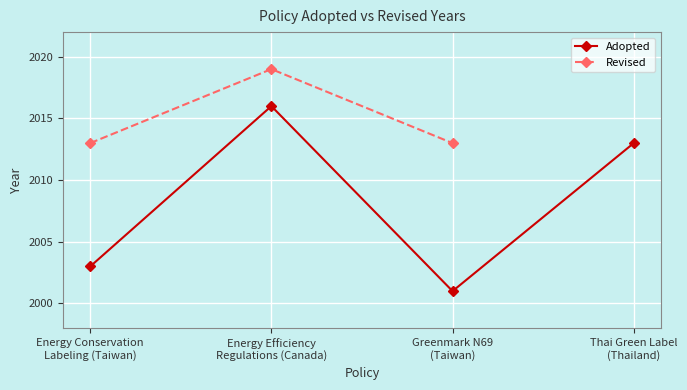

What is the label of the 2nd point from the right?

Greenmark N69
(Taiwan)